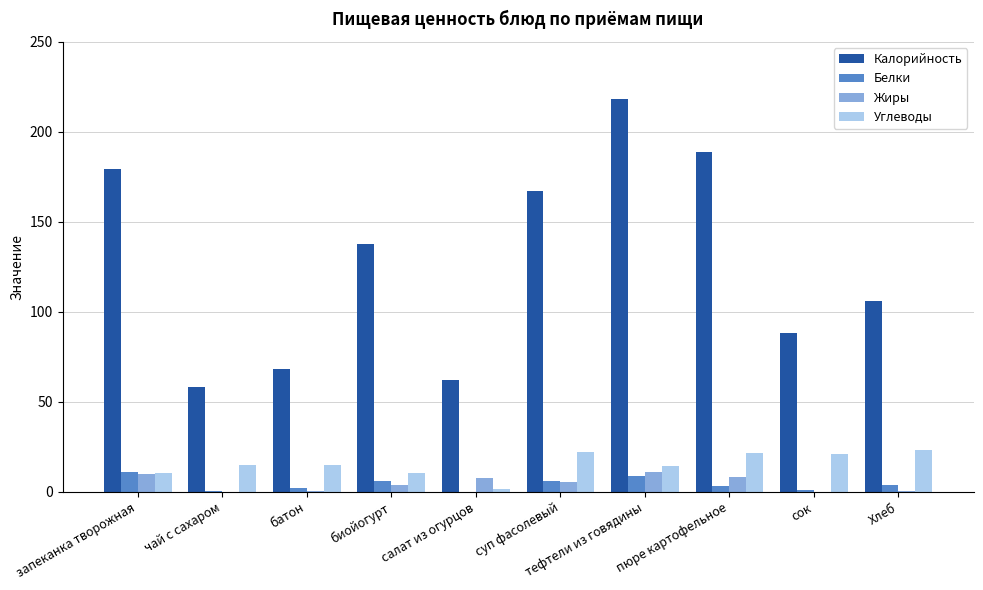

Is the value of Жиры at сок greater than the value of Калорийность at сок?

No